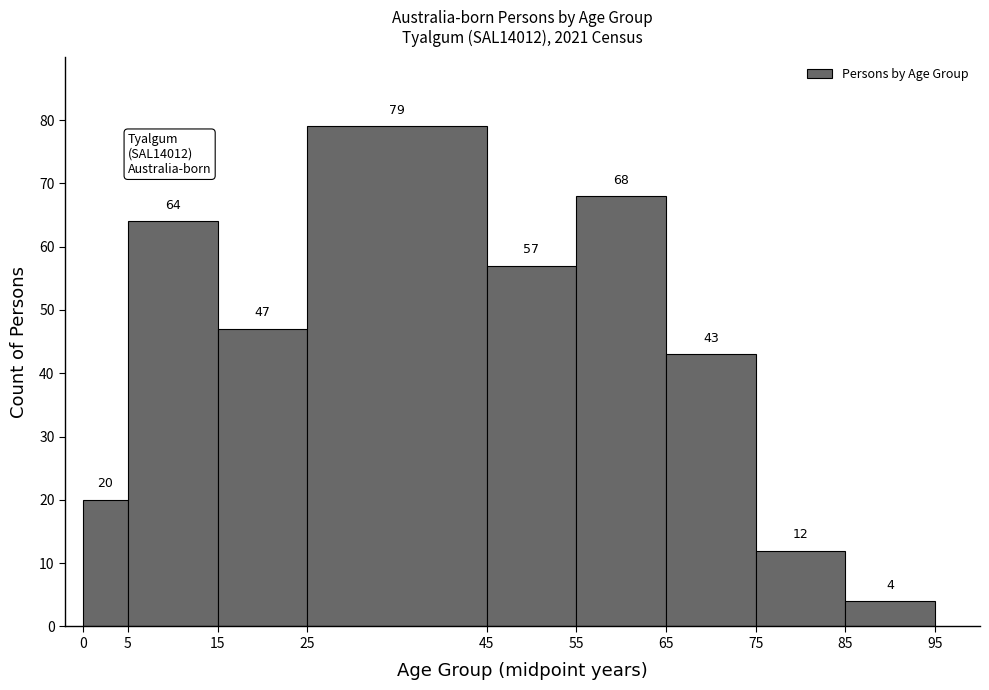

Reading left to right, list every bar in this chart as the range it spans on the x-axis followed by its height.

0 to 5: 20
5 to 15: 64
15 to 25: 47
25 to 45: 79
45 to 55: 57
55 to 65: 68
65 to 75: 43
75 to 85: 12
85 to 95: 4